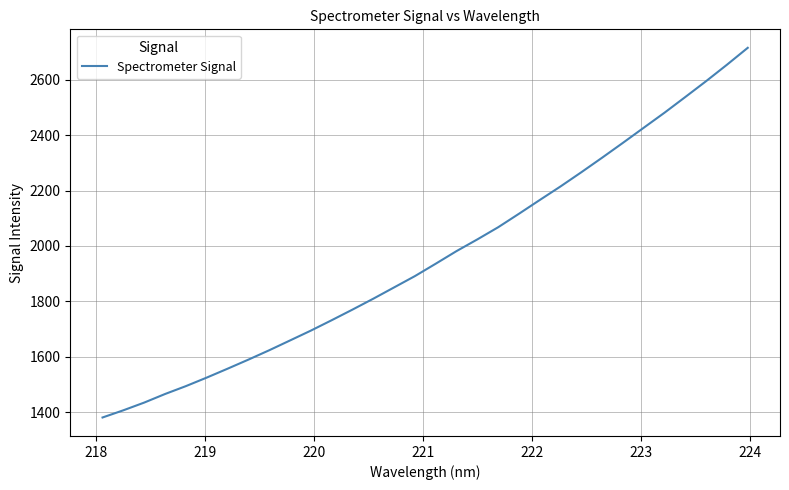

Reading left to right, transcribe all the data shown in this chart.

1380.5	1406.4	1434.3	1465.2	1493.7	1524.5	1556.6	1589.4	1623.2	1658.6	1694.2	1731.7	1770.1	1809.5	1850.3	1891.1	1935.9	1981.4	2023.7	2067.5	2116.3	2166.0	2215.0	2266.3	2318.9	2372.5	2427.0	2481.4	2538.0	2595.2	2654.4	2715.5